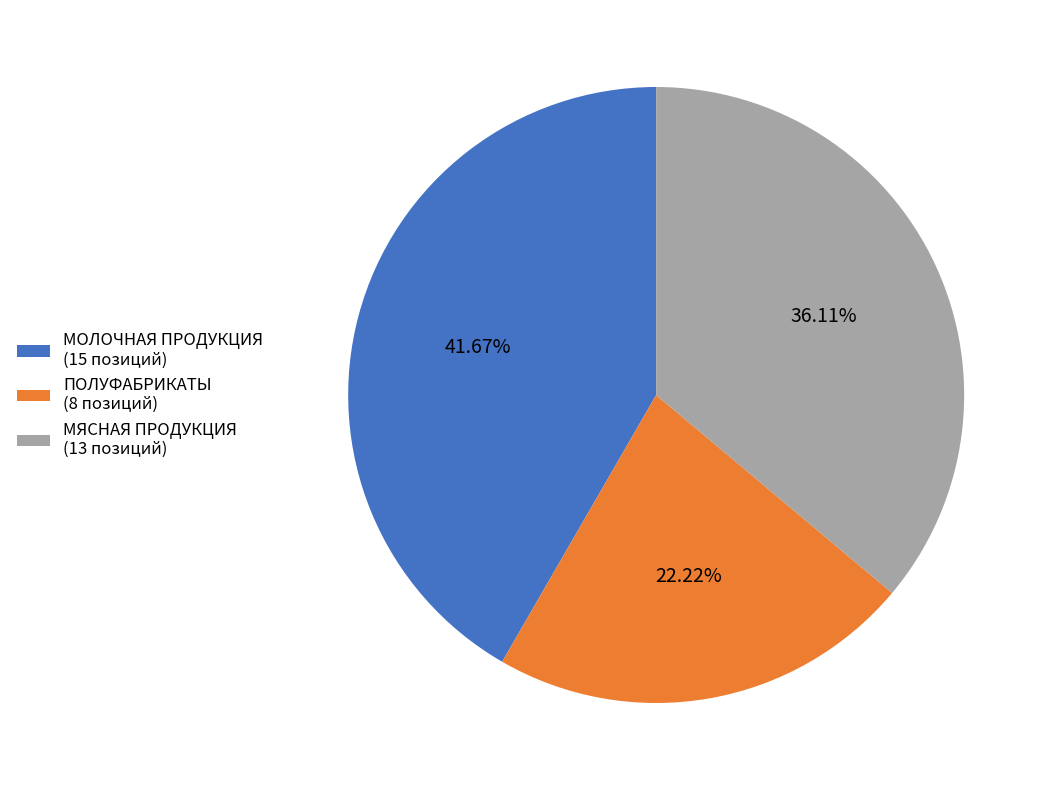

To the nearest percent, what percentage of the pie is ПОЛУФАБРИКАТЫ?

22%